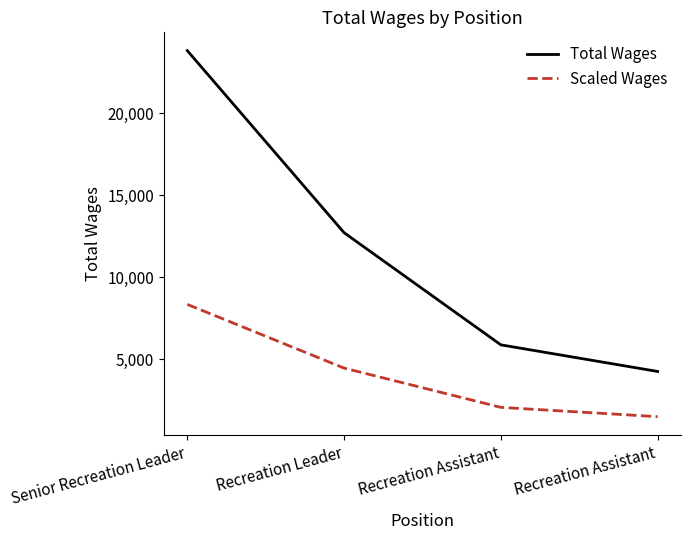

The Scaled Wages series shows 2053.1 at Recreation Assistant. True or false?

True